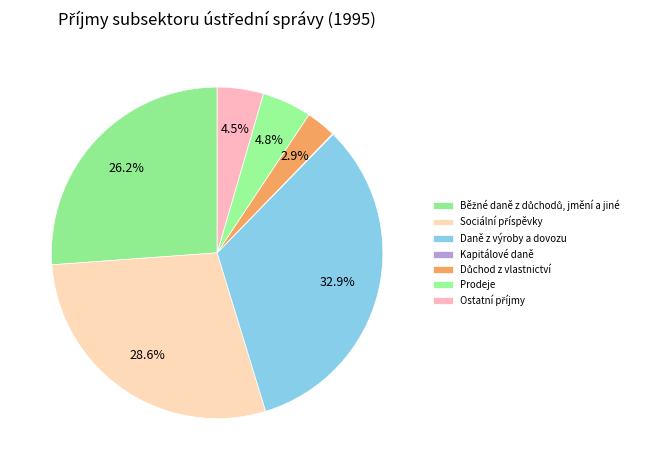

Do Kapitálové daně and Ostatní příjmy together represent more than half of the pie?

No